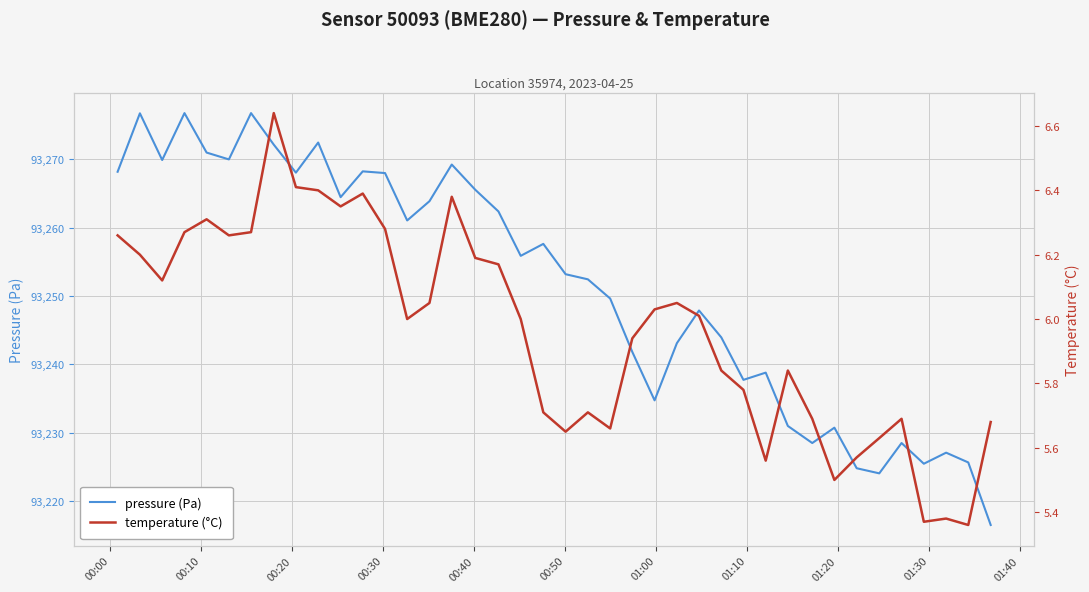

What is the minimum value for pressure (Pa)?

93216.5